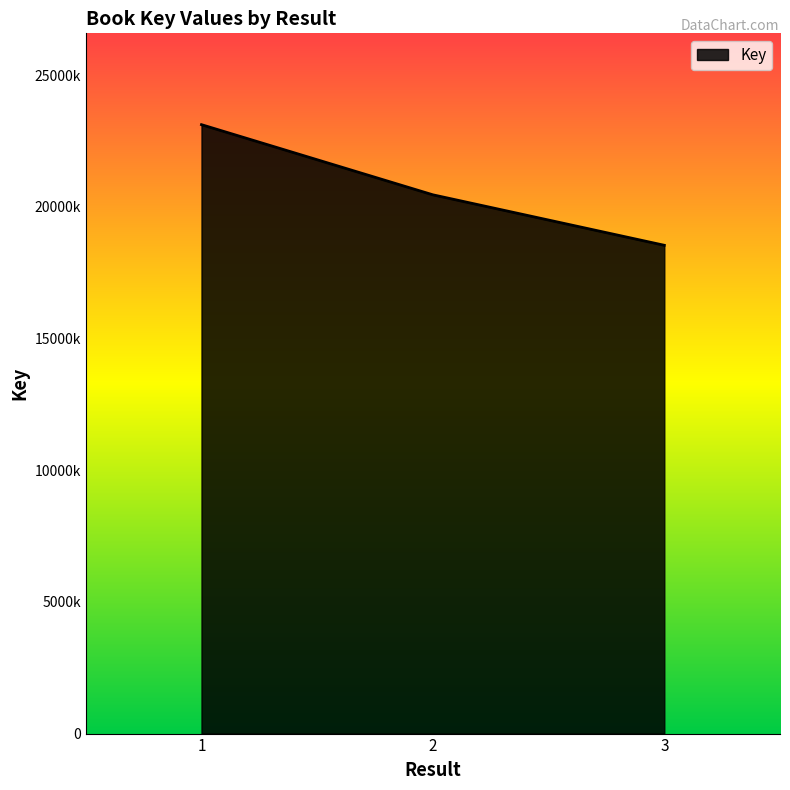

Does the chart have visible grid lines?

No